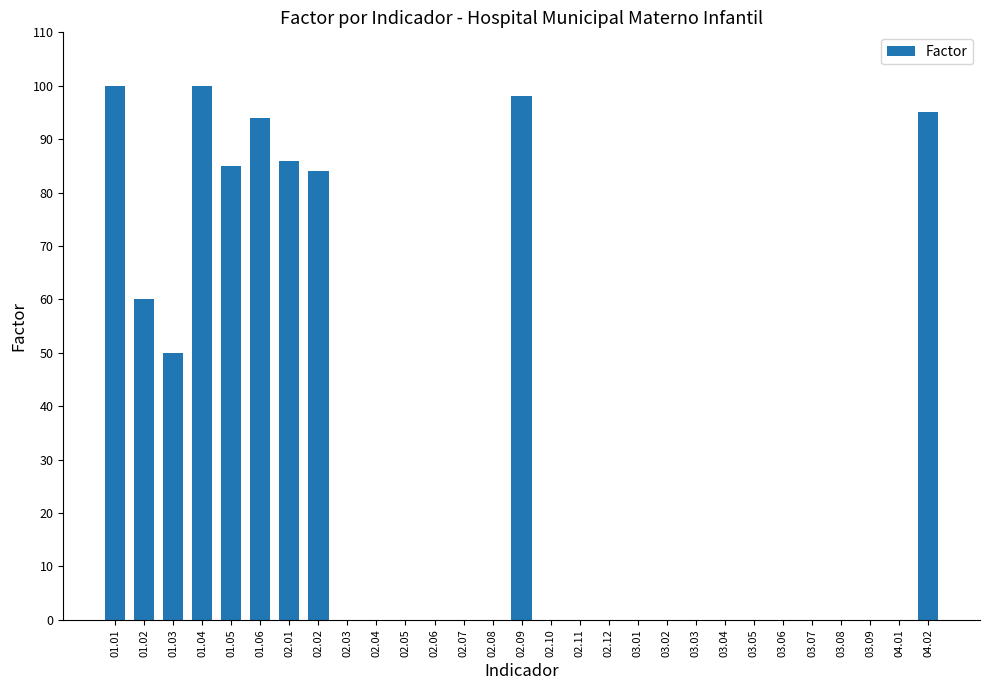

The chart shows a value of 0 at 03.07. True or false?

True